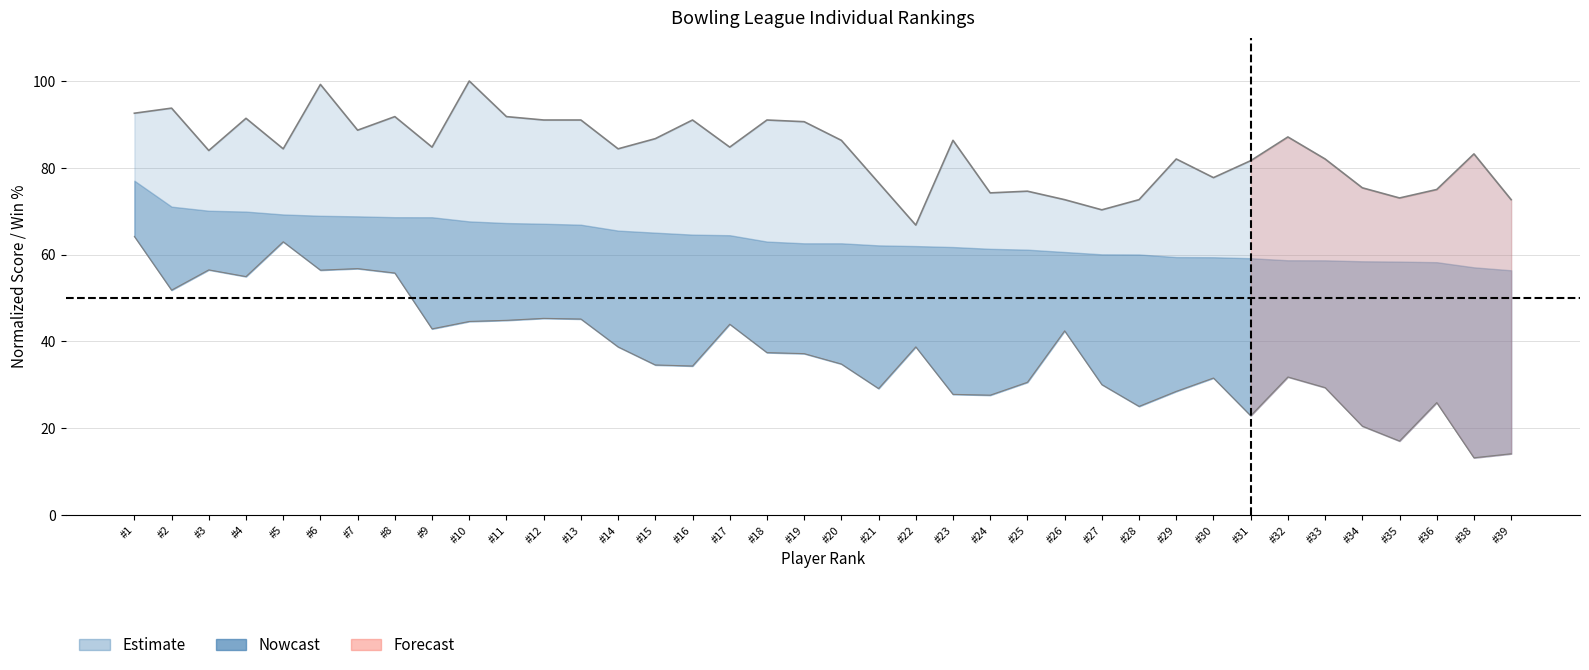

Rank the categories by procent_wygranych value from lowest to highest.

#38, #39, #35, #34, #31, #28, #36, #24, #23, #29, #21, #33, #27, #25, #30, #32, #16, #15, #20, #19, #18, #14, #22, #26, #9, #17, #10, #11, #13, #12, #2, #4, #8, #6, #3, #7, #5, #1